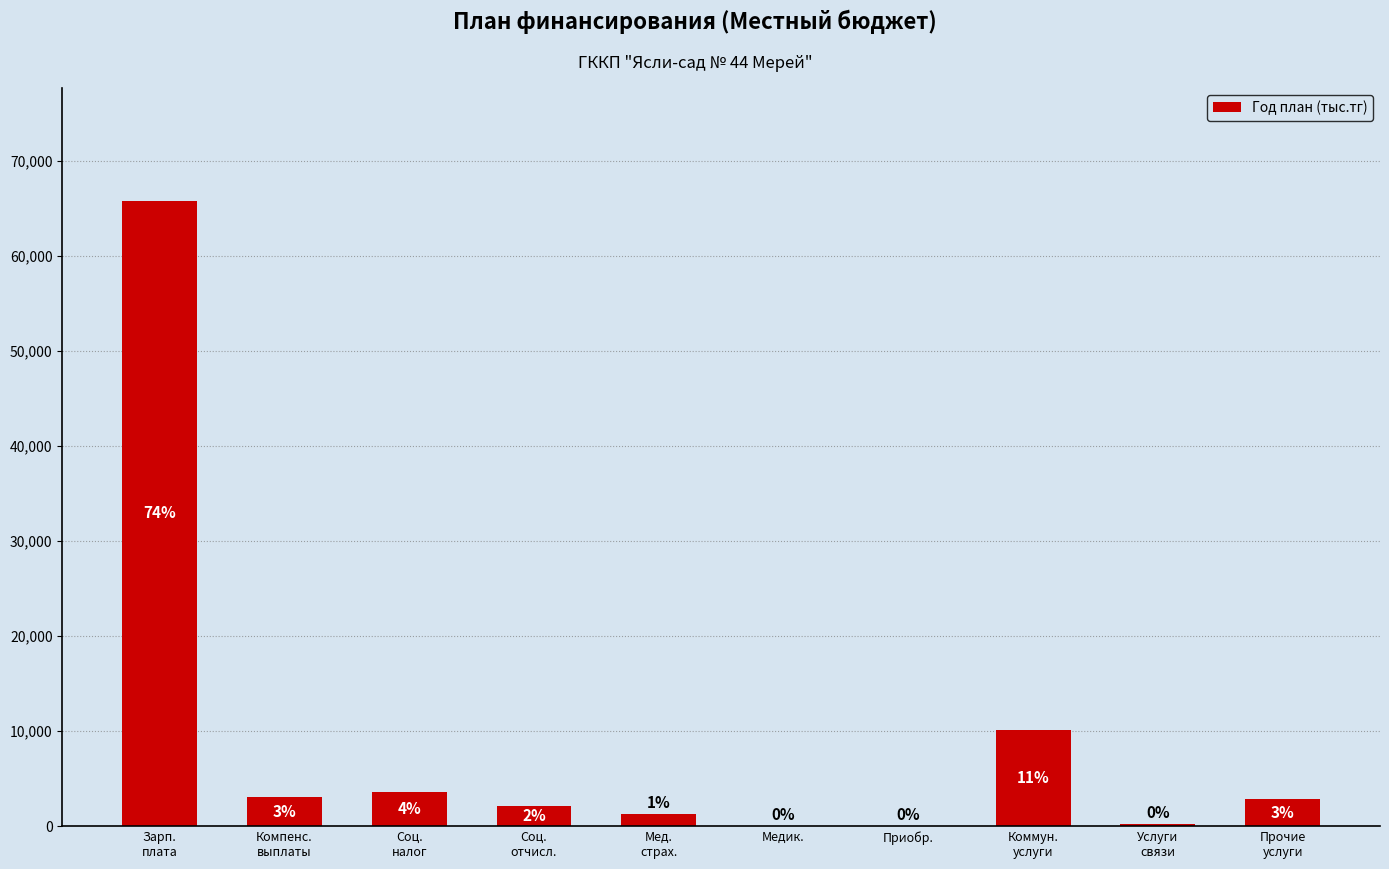

Are the bars horizontal?

No